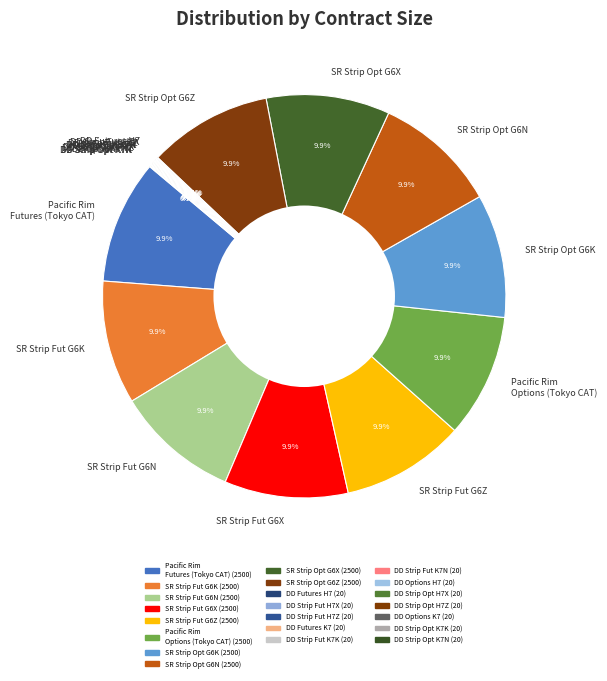

Is Pacific Rim Futures (Tokyo CAT) the majority of the pie?

No